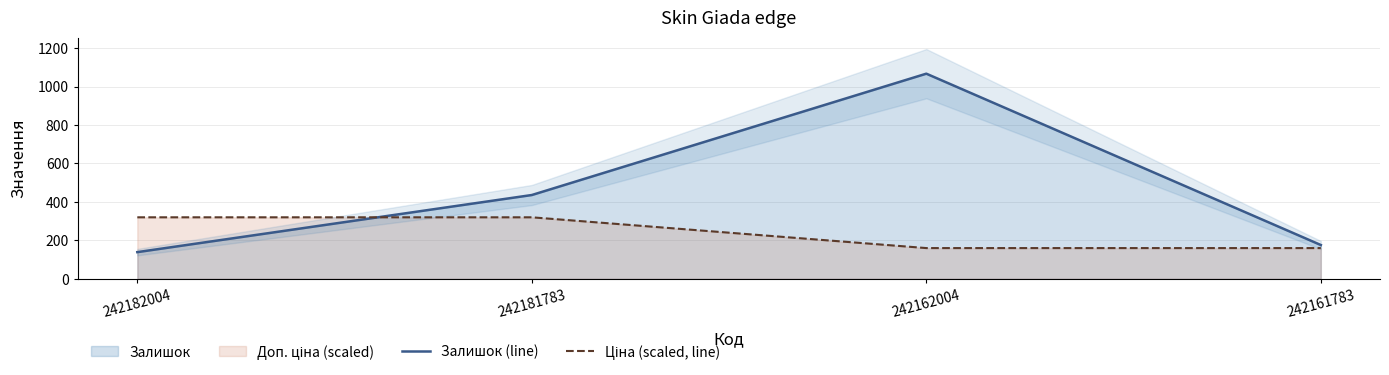

Which series changed the most between 242181783 and 242161783?

Залишок (line)